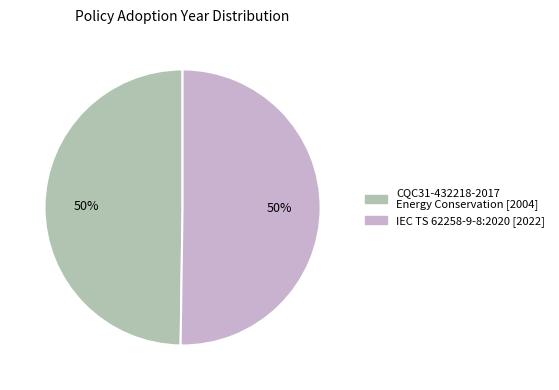

True or false: IEC TS 62258-9-8:2020 accounts for 36% of the total.

False